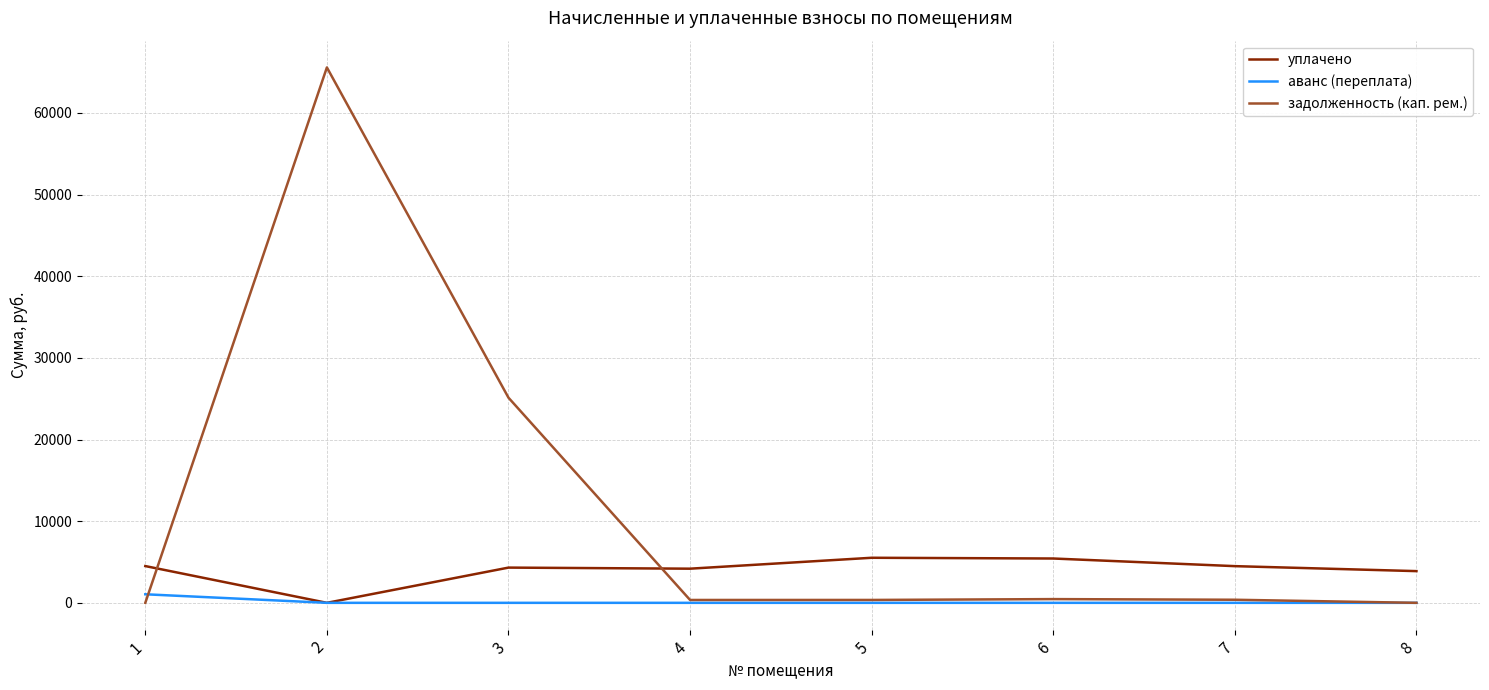

Which series has the largest range (max minus min)?

задолженность (кап. рем.)